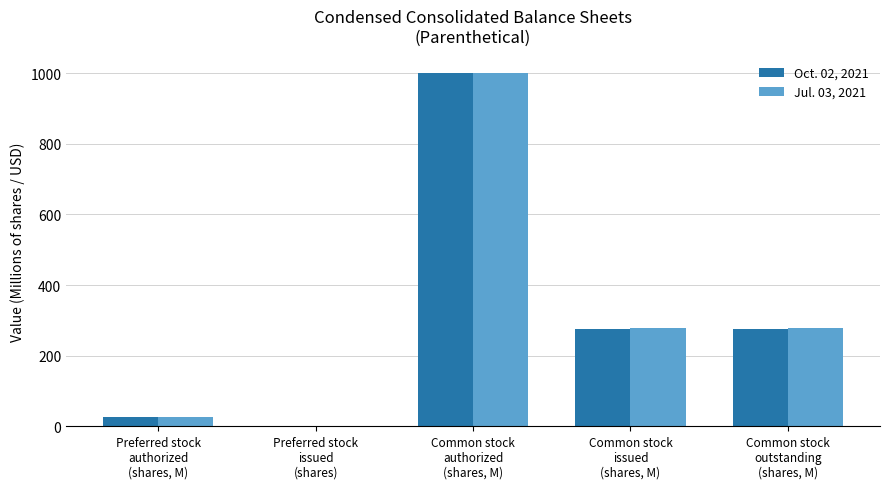

What is the greatest value displayed?

1000.0